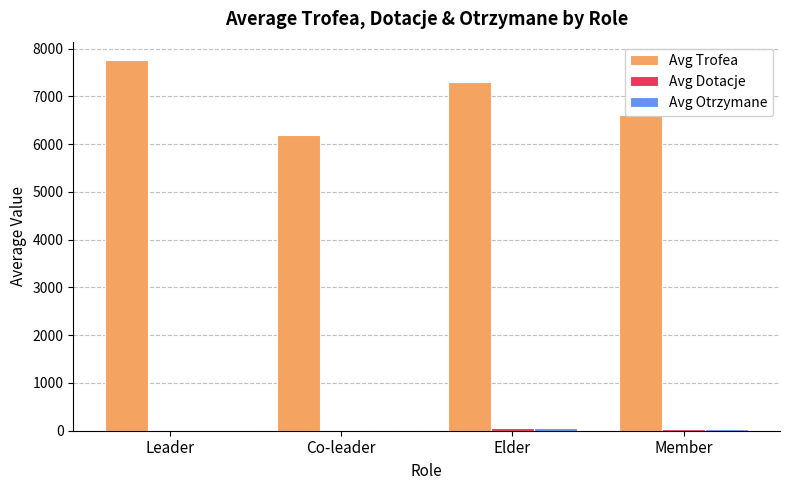

What is the total value across all series at Elder?

7397